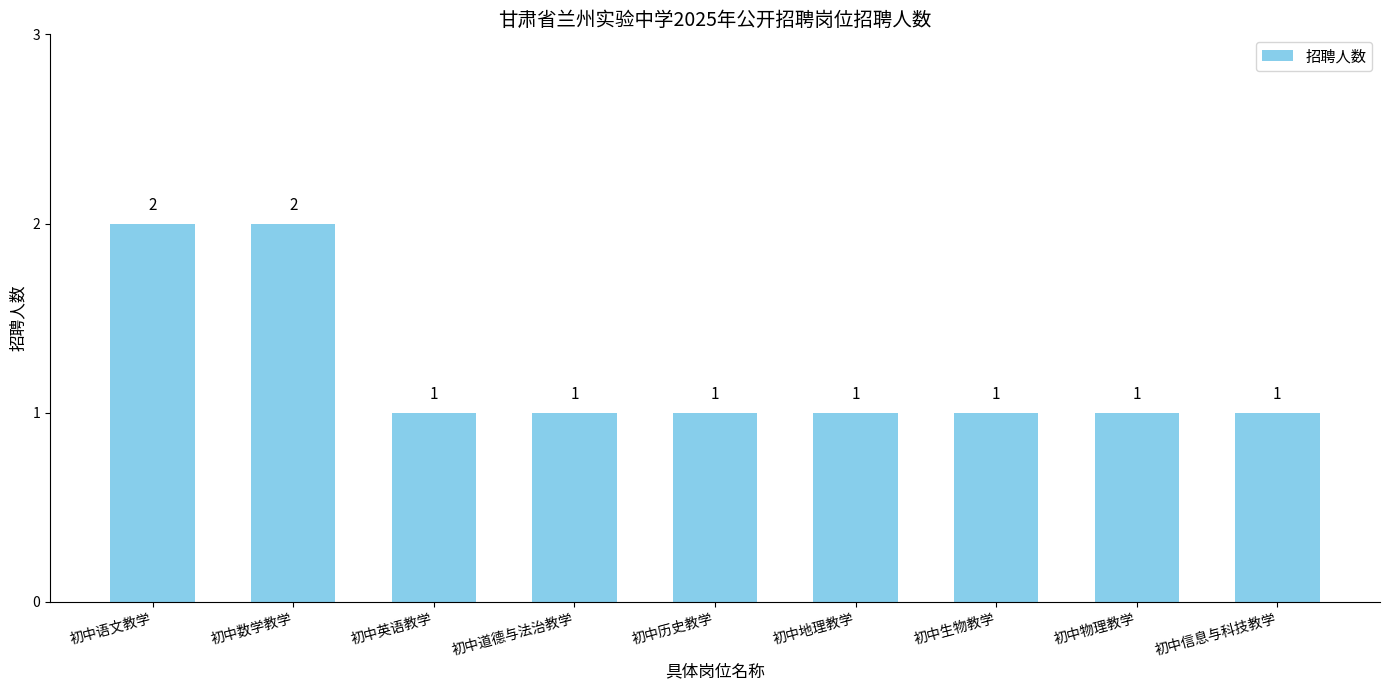

What is the value of the 9th bar from the left?

1